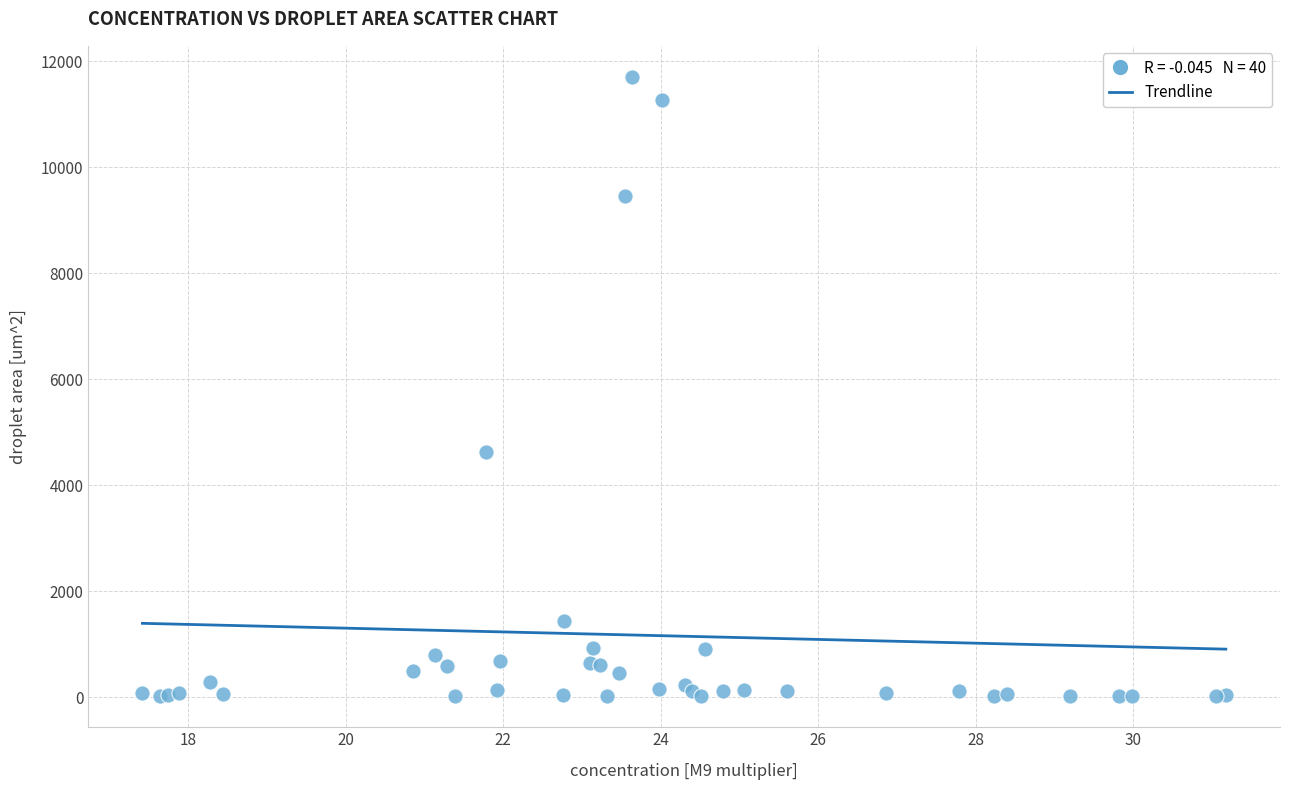

What Y value in the scatter plot is closest to 5866?

4632.6